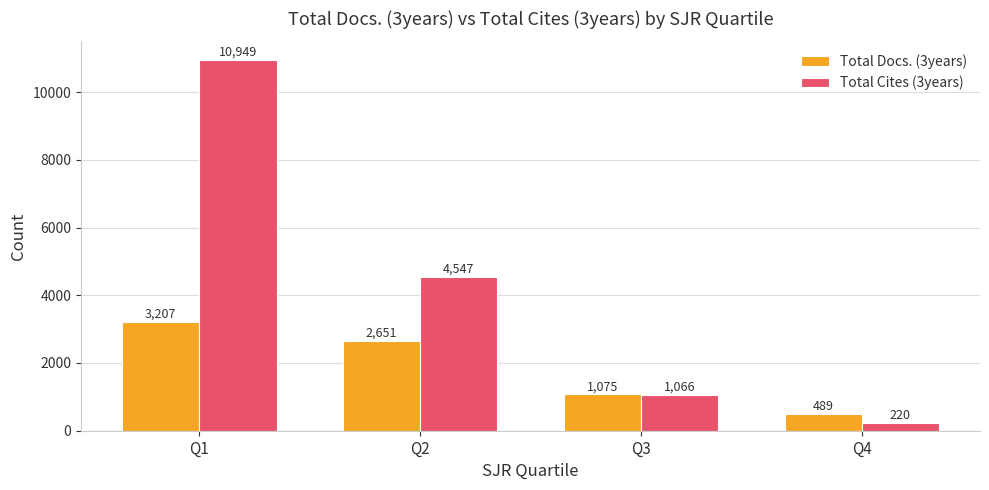

Reading left to right, list all the values displayed in this chart.

Total Docs. (3years): Q1=3207	Q2=2651	Q3=1075	Q4=489
Total Cites (3years): Q1=10949	Q2=4547	Q3=1066	Q4=220